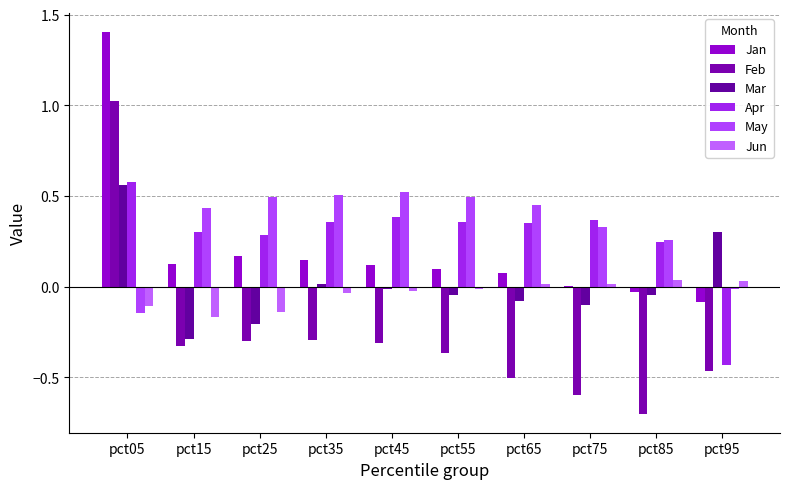

Reading left to right, transcribe all the data shown in this chart.

Jan: 1.4	0.1	0.2	0.1	0.1	0.1	0.1	0.0	-0.0	-0.1
Feb: 1.0	-0.3	-0.3	-0.3	-0.3	-0.4	-0.5	-0.6	-0.7	-0.5
Mar: 0.6	-0.3	-0.2	0.0	-0.0	-0.0	-0.1	-0.1	-0.0	0.3
Apr: 0.6	0.3	0.3	0.4	0.4	0.4	0.4	0.4	0.2	-0.4
May: -0.1	0.4	0.5	0.5	0.5	0.5	0.5	0.3	0.3	-0.0
Jun: -0.1	-0.2	-0.1	-0.0	-0.0	-0.0	0.0	0.0	0.0	0.0